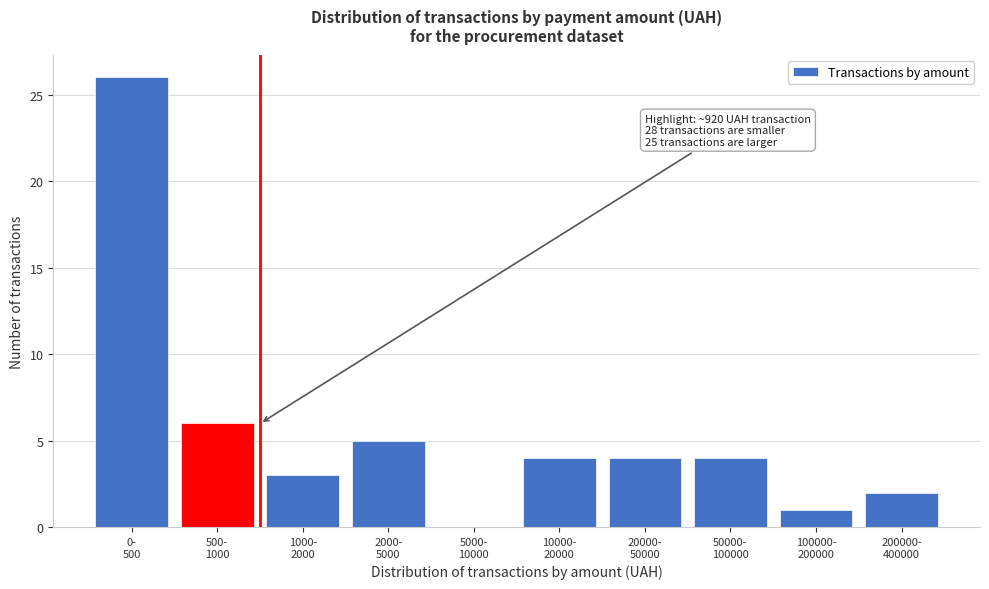

What is the greatest value displayed?

26